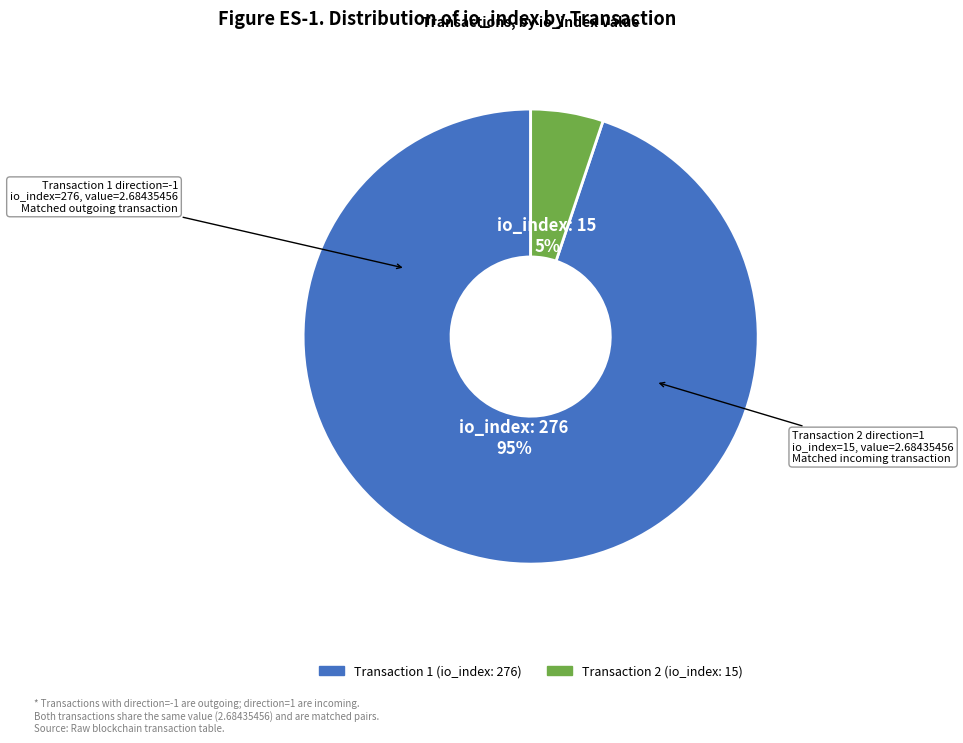

Is there any slice that represents more than half of the pie?

Yes